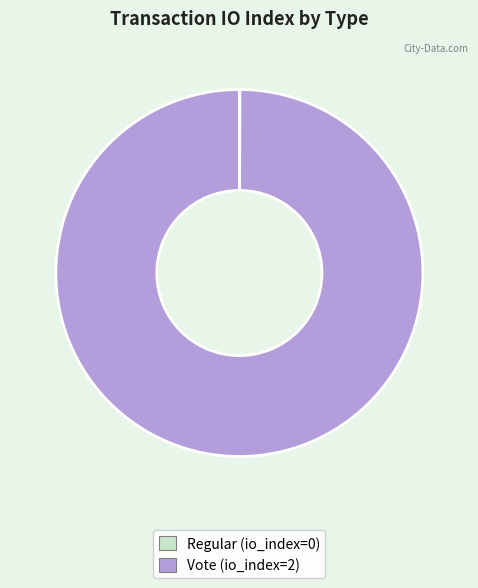

Is it true that Vote (io_index=2) is 100% of the pie?

True